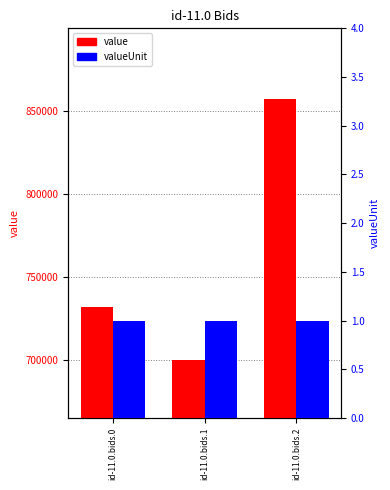

How many values in the value series are below 731749?

1